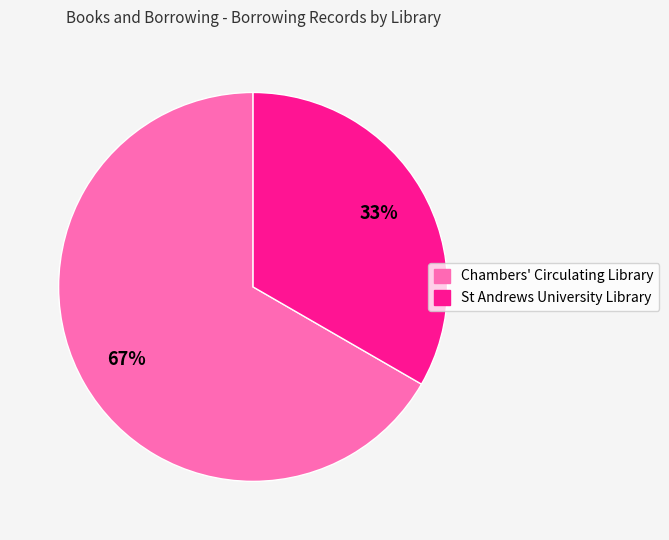

To the nearest percent, what is the average slice percentage?

50%